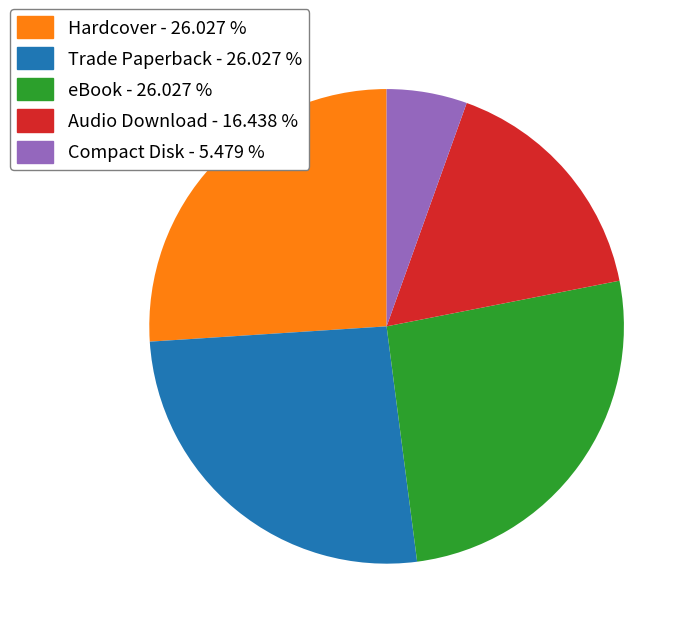

Between Trade Paperback and Audio Download, which is larger?

Trade Paperback